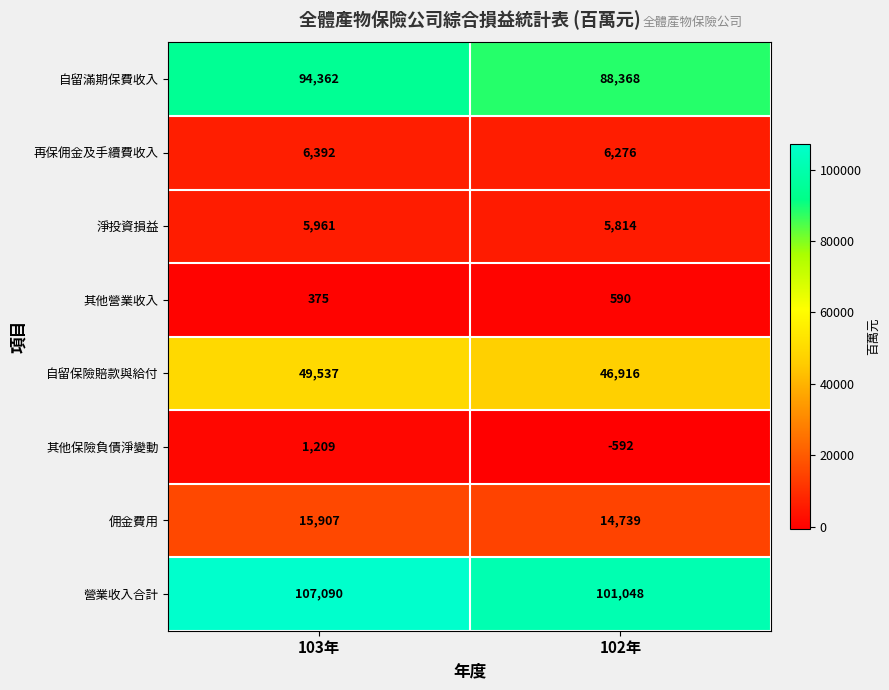

What value does the 自留保險賠款與給付 series have at 103年?

49537